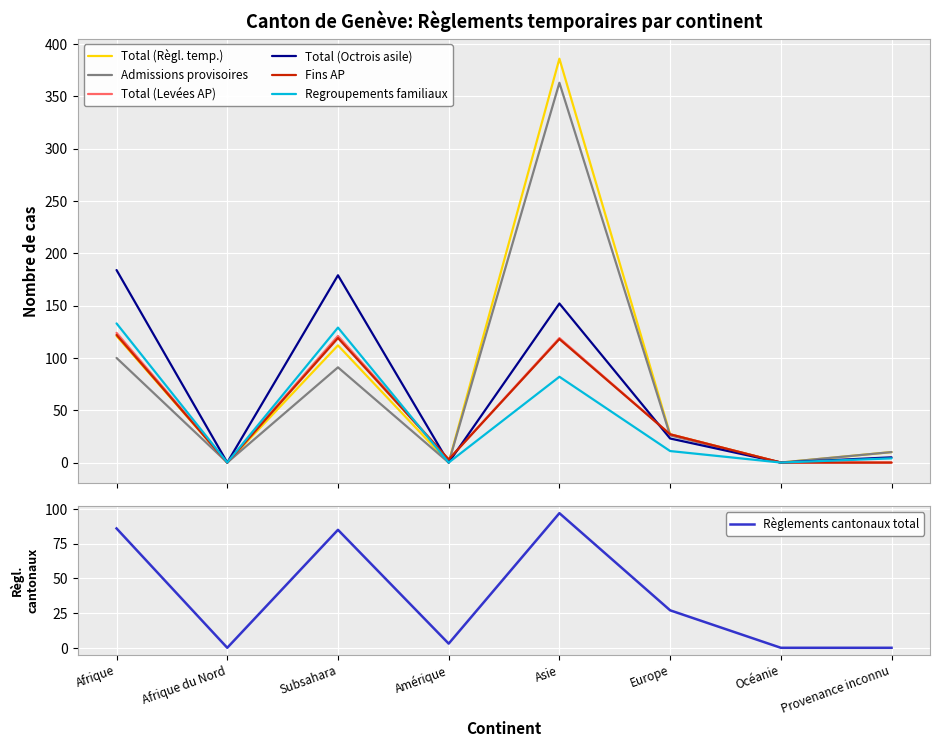

Where is Admissions provisoires nearest to the value 181?

Afrique